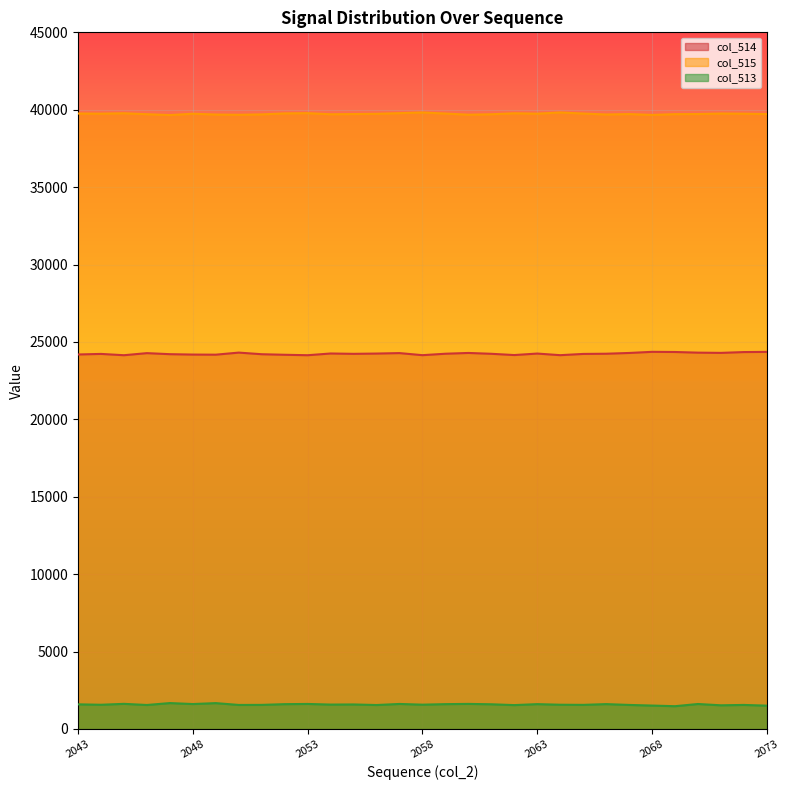

How many interior local valleys does the col_514 series have?

8